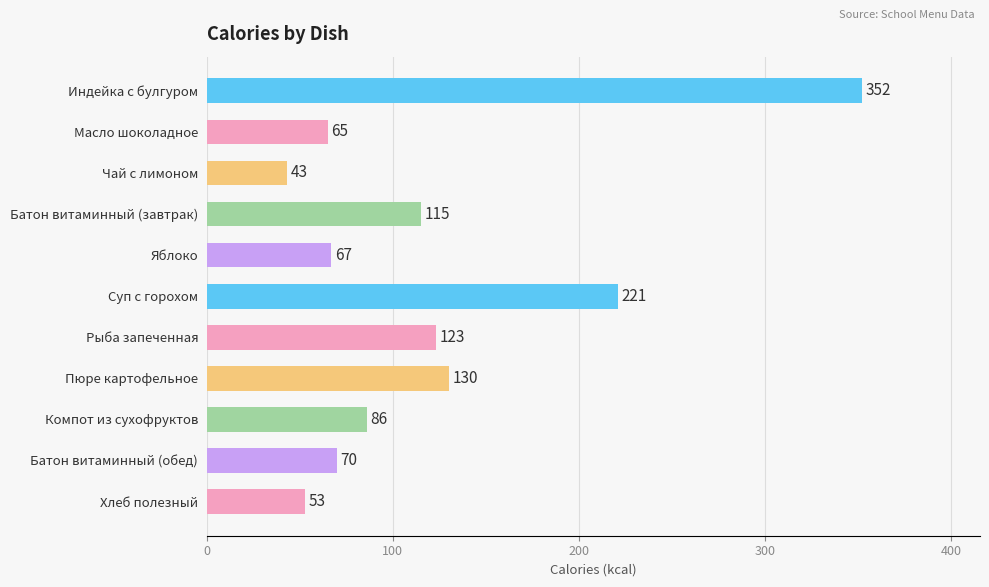

Count the number of data series in this chart.

1